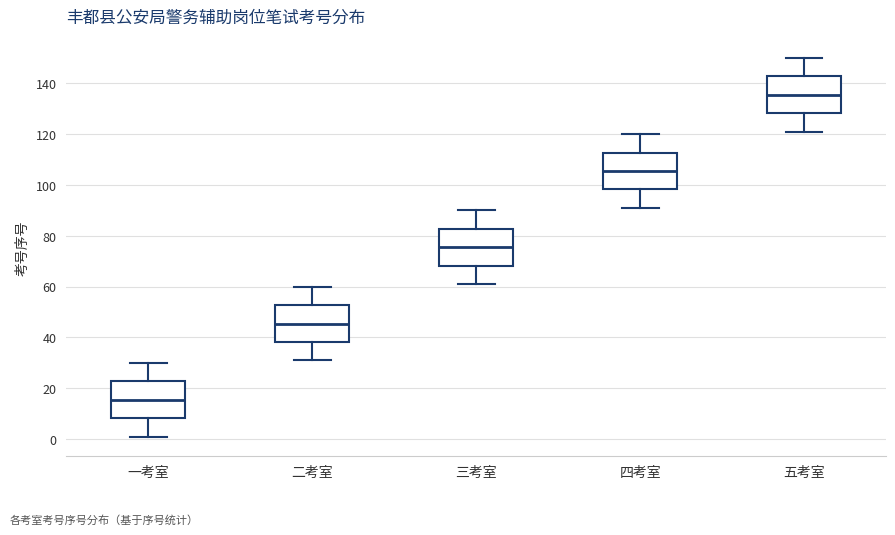

Where does the upper whisker of the box for 三考室 end on the y-axis? The values are not printed on the chart, so give them approximately, as read against the axis.

90